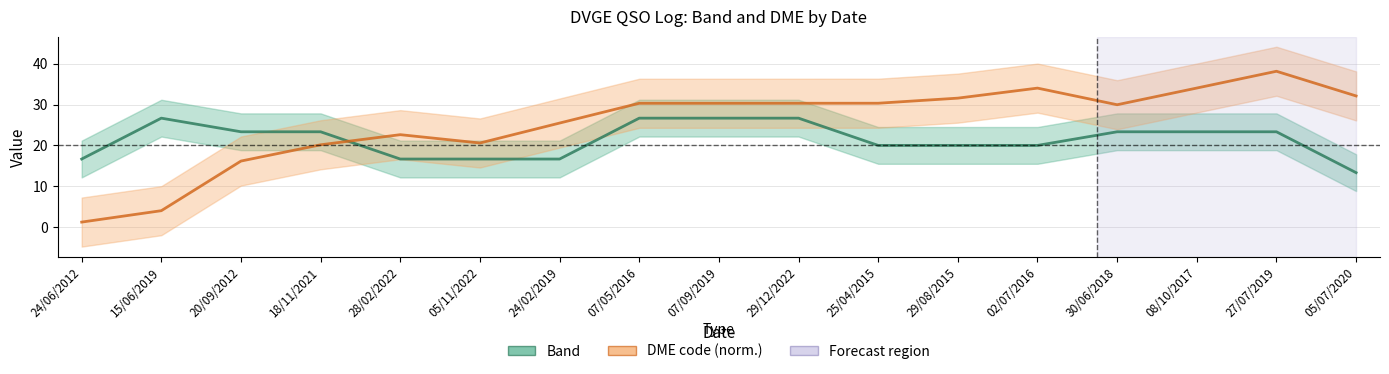

At which category does the chart reach its minimum across all series?

24/06/2012